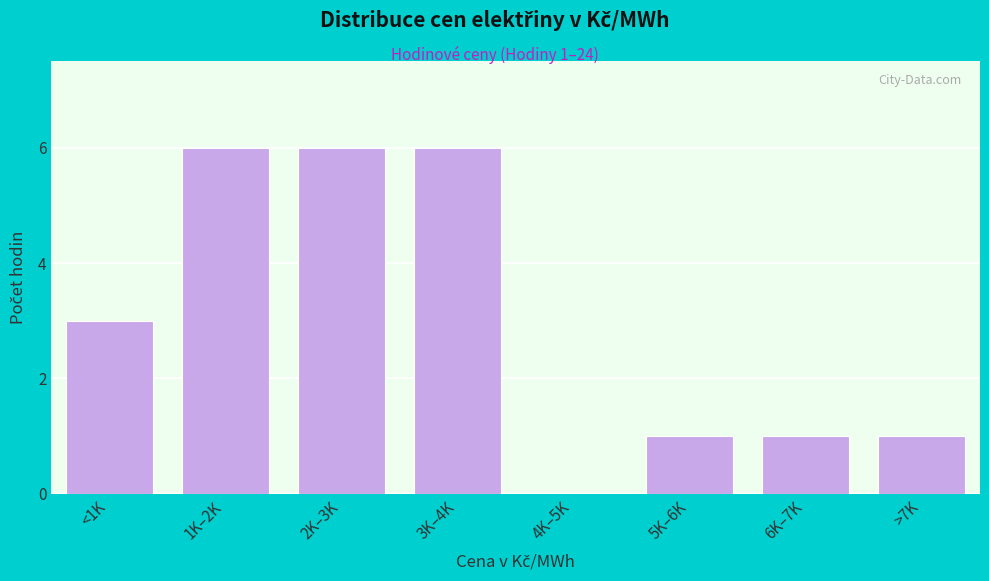

Reading left to right, what are all the values shown in this chart?

<1K=3	1K–2K=6	2K–3K=6	3K–4K=6	4K–5K=0	5K–6K=1	6K–7K=1	>7K=1